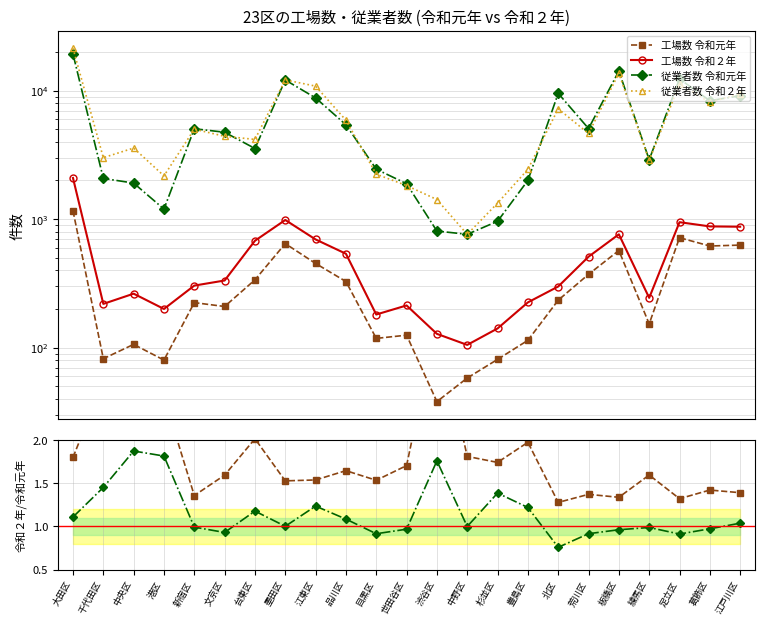

Which series has the widest spread of values?

従業者数 令和２年